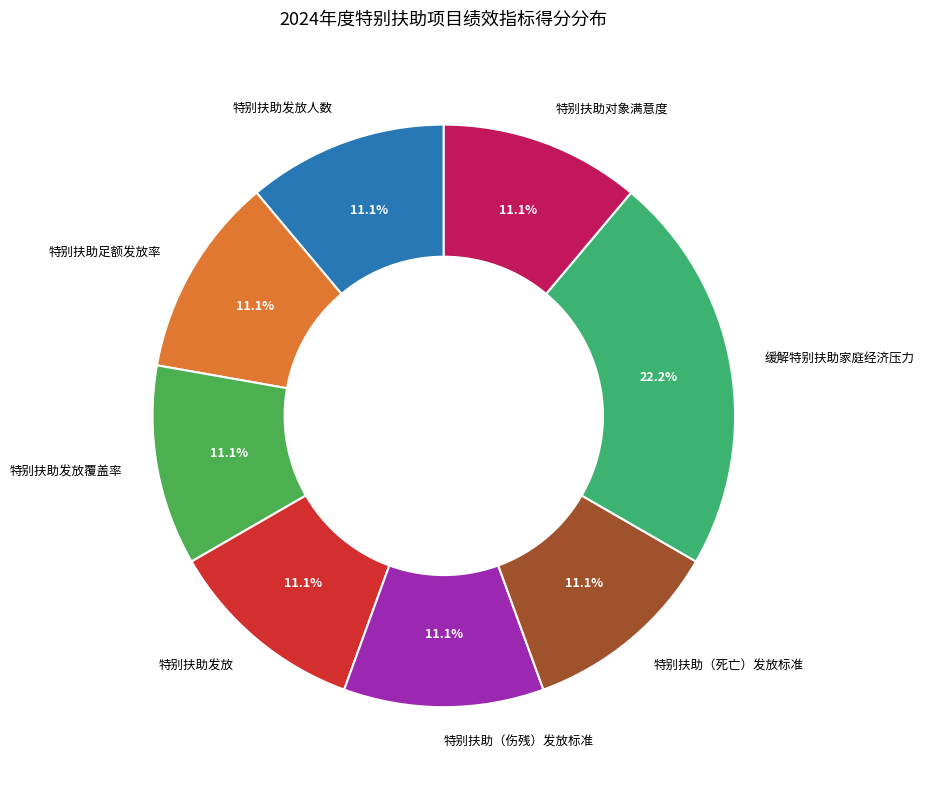

Count the number of slices in the pie.

8